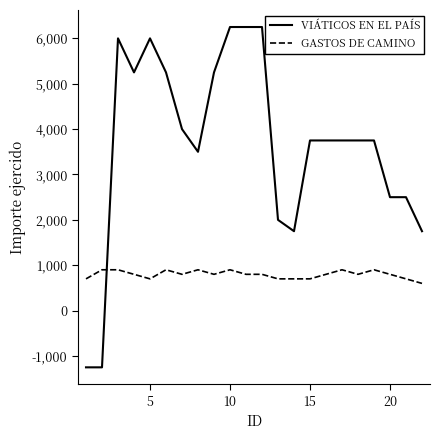

How many intersections are there between VIÁTICOS EN EL PAÍS and GASTOS DE CAMINO?

1